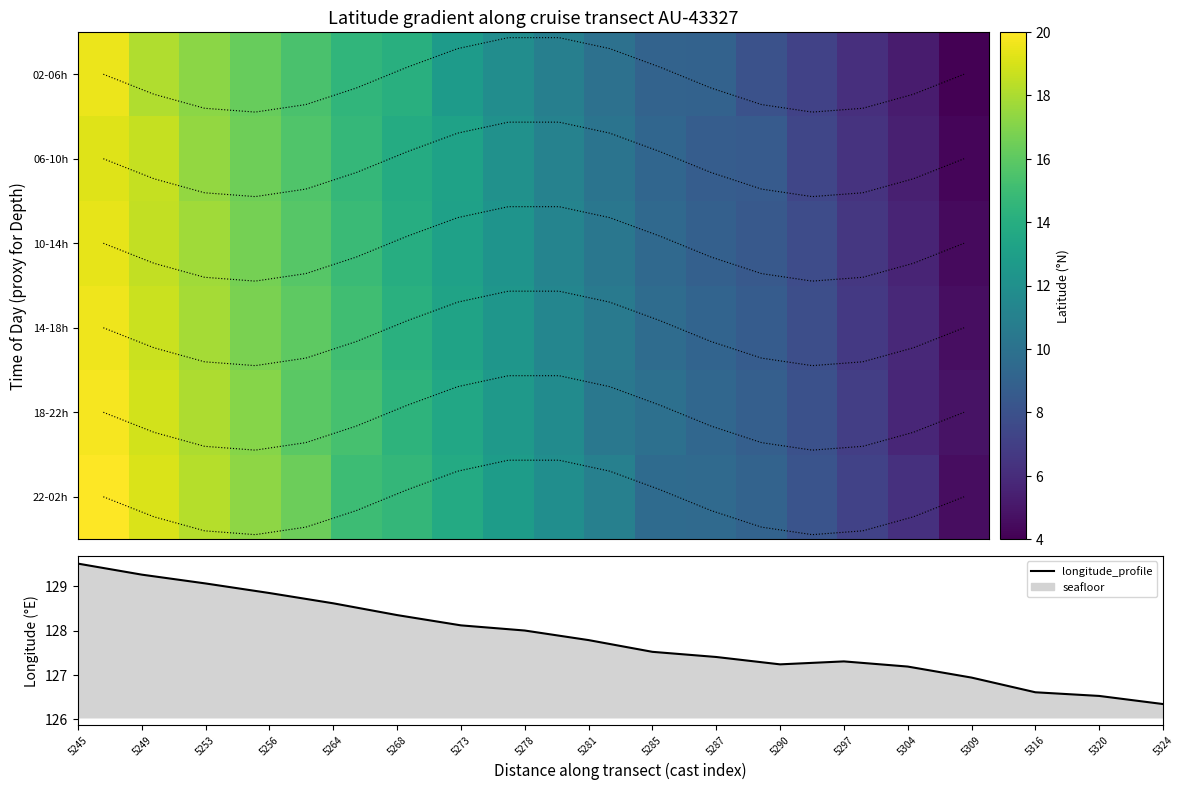

What is the highest value of the longitude_profile series?

129.5